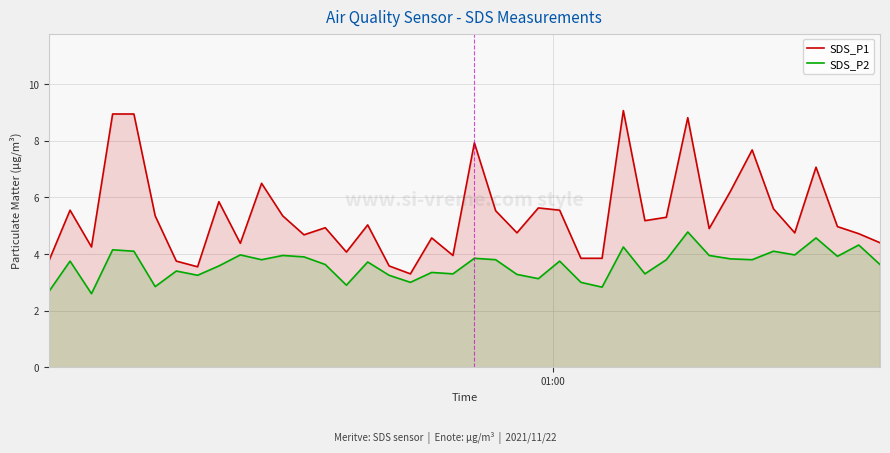

Which series has the largest range (max minus min)?

SDS_P1